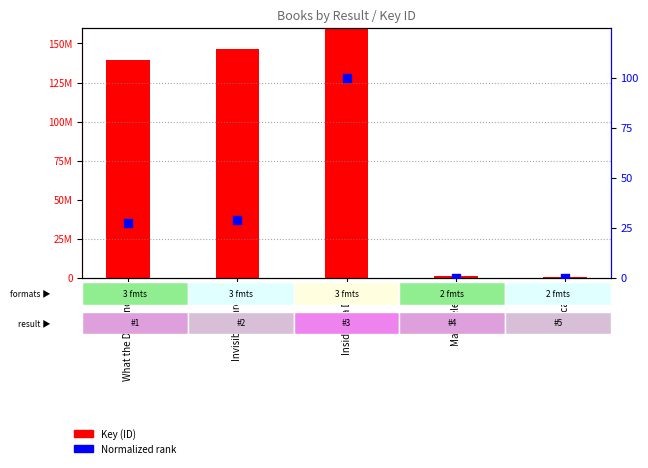

Which series has the largest total across all categories?

Key (ID)